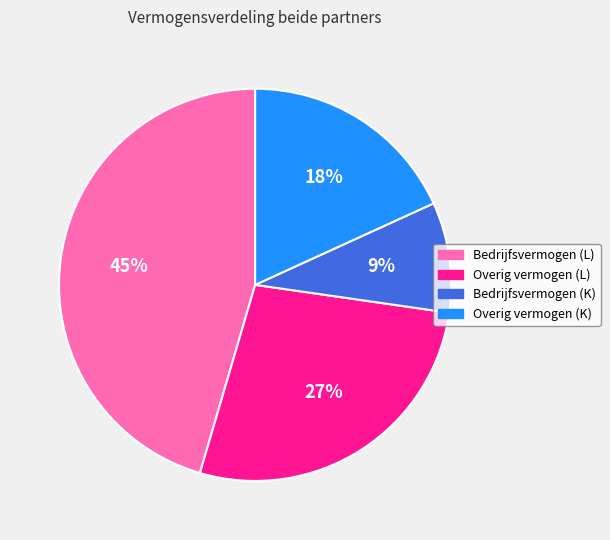

To the nearest percent, what is the average slice percentage?

25%